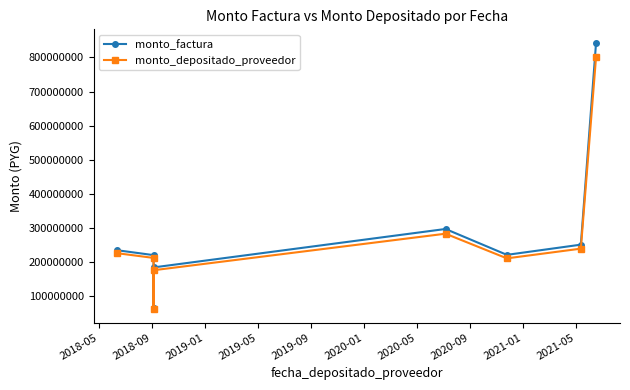

Rank the series by their maximum value, from lowest to highest.

monto_depositado_proveedor, monto_factura